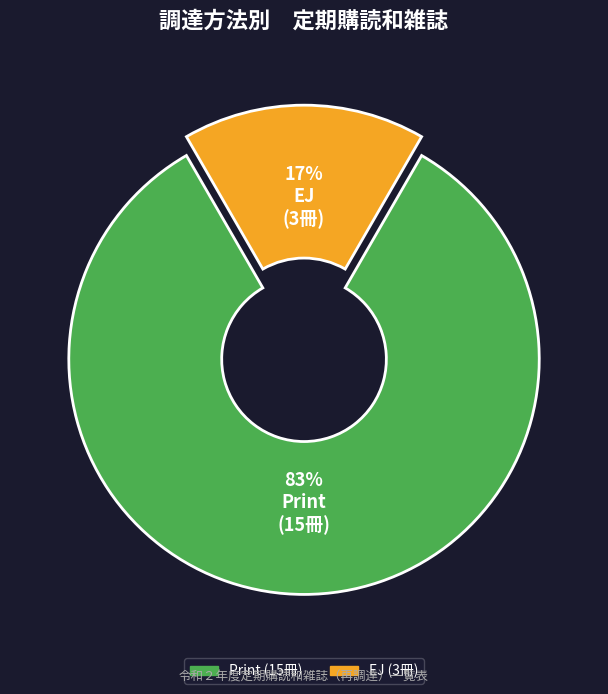

Which category has the smallest portion of the pie?

EJ